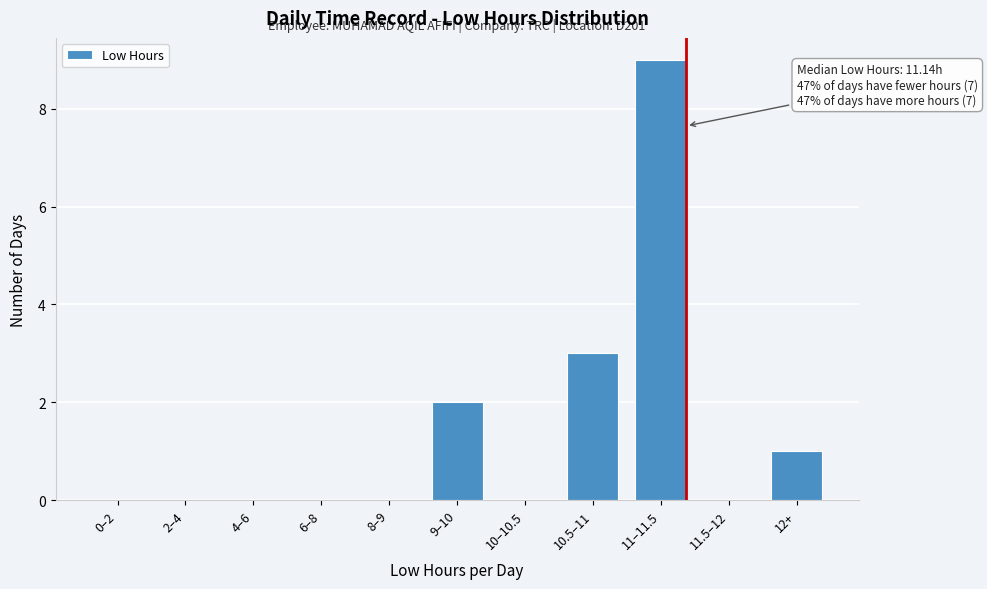

Reading left to right, list all the values displayed in this chart.

0–2=0	2–4=0	4–6=0	6–8=0	8–9=0	9–10=2	10–10.5=0	10.5–11=3	11–11.5=9	11.5–12=0	12+=1